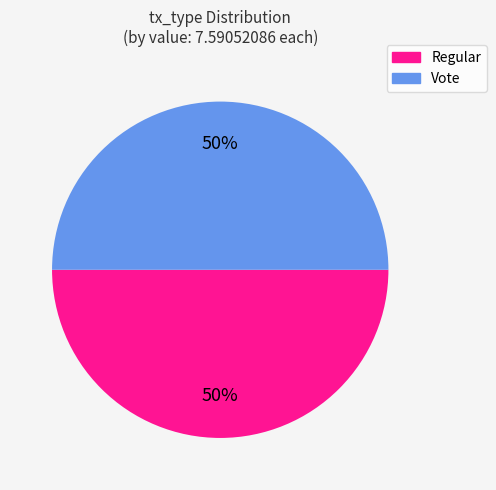

To the nearest percent, what is the average slice percentage?

50%